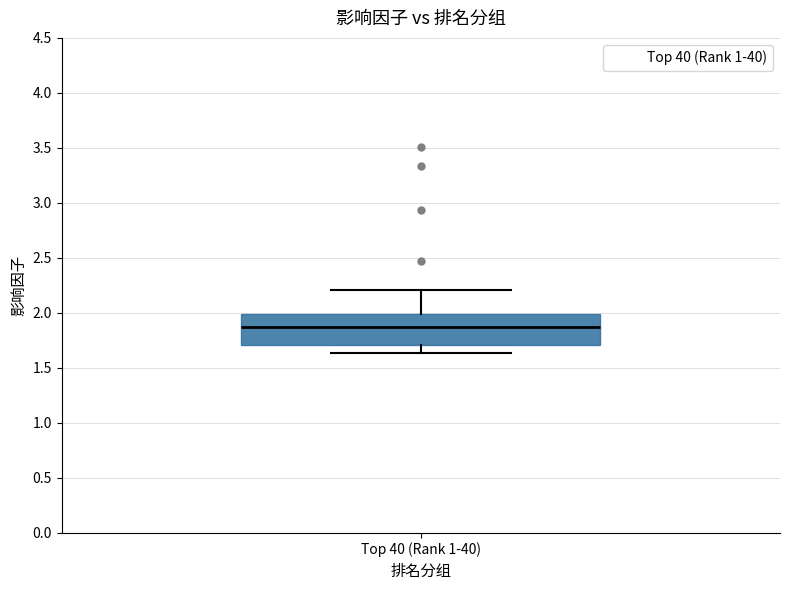

Where is the upper edge of the box for Top 40 (Rank 1-40) on the y-axis? The values are not printed on the chart, so give them approximately, as read against the axis.

2.00